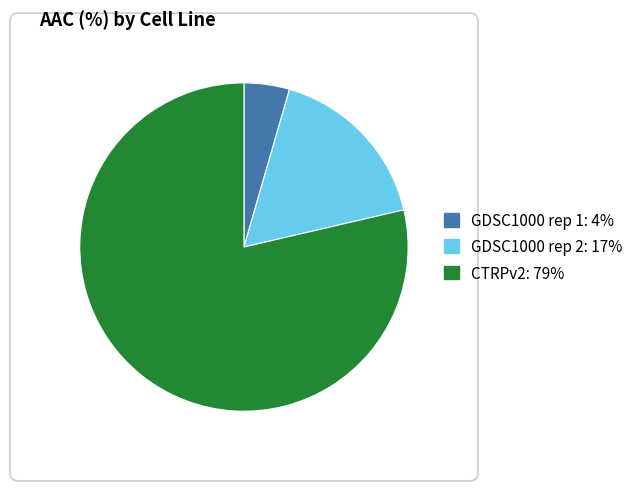

Approximately how many times larger is the value at GDSC1000 rep 1 compared to GDSC1000 rep 2?

0.3